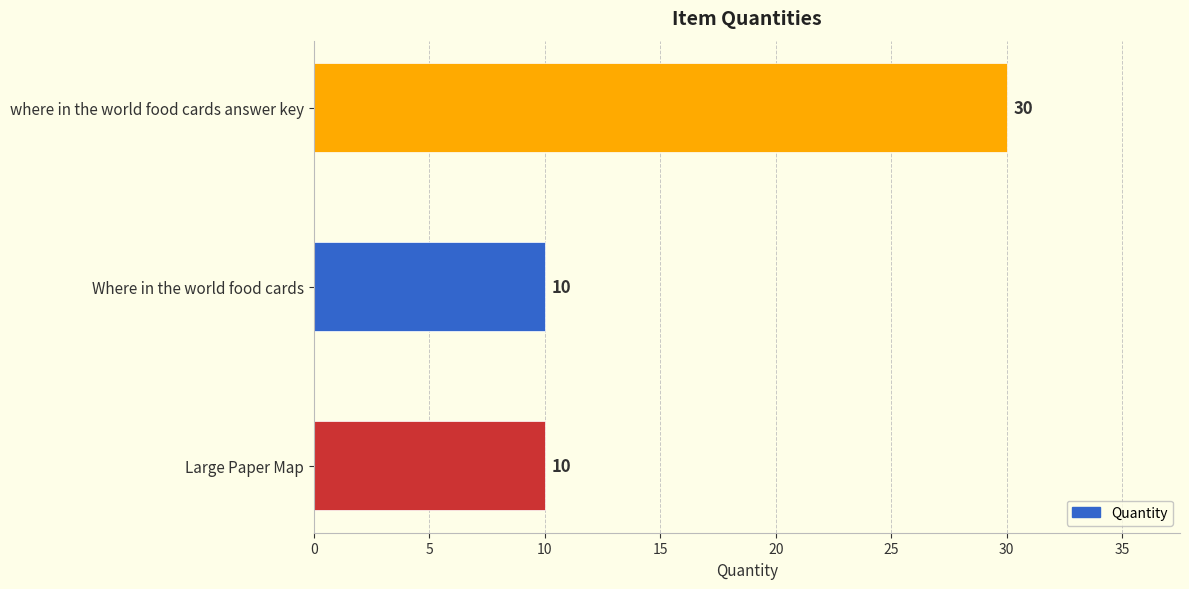

What is the greatest value displayed?

30